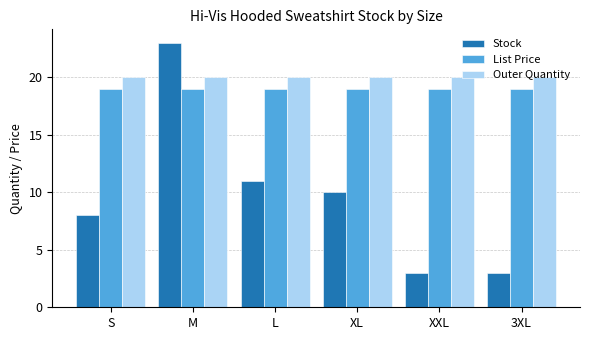

What is the minimum value shown in the chart?

3.0